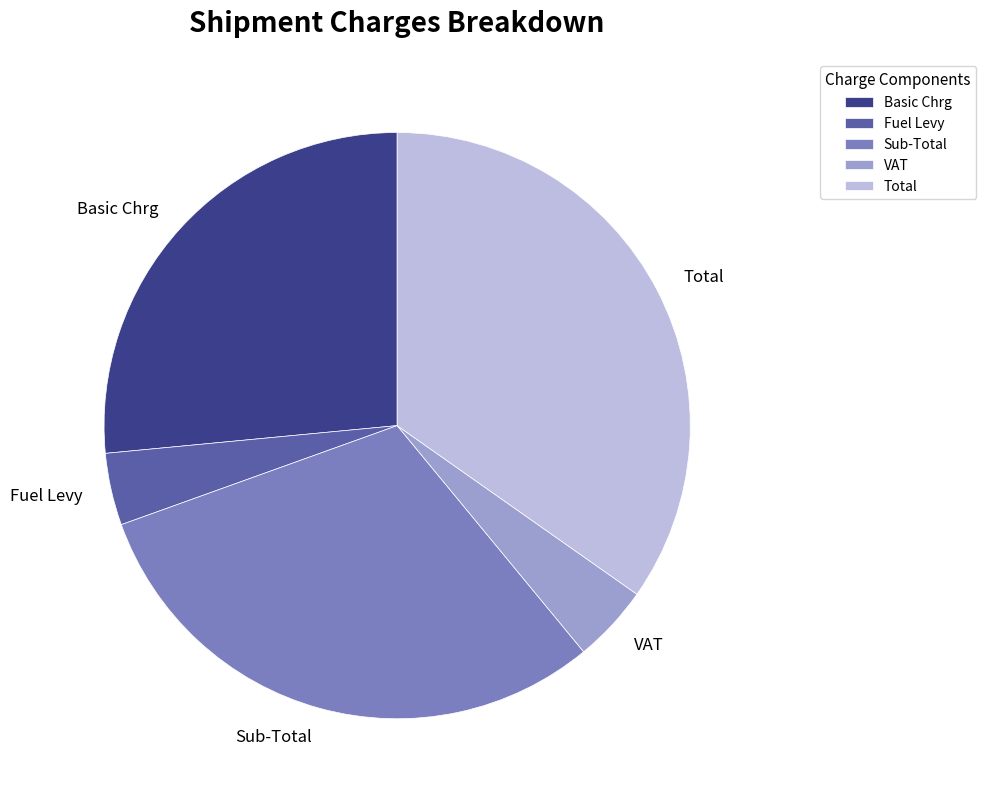

True or false: Total accounts for 24% of the total.

False